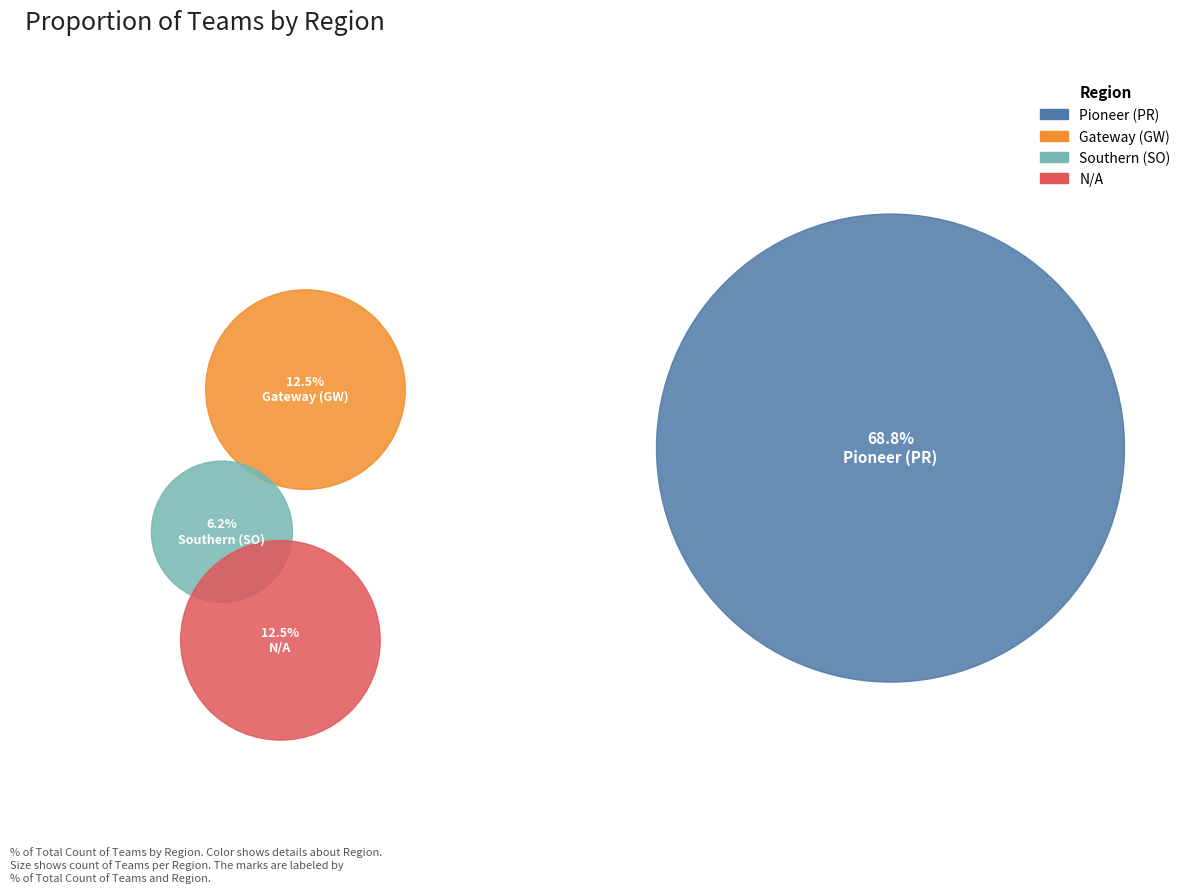

What portion of the pie excludes Southern (SO)?

93.8%